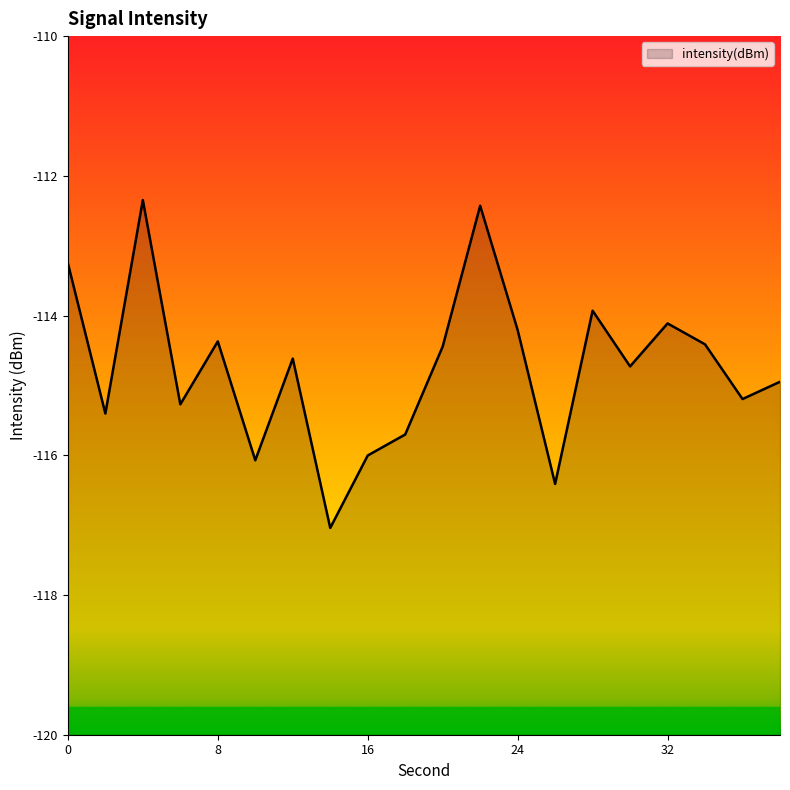

What is the value of the 15th point from the left?

-113.9